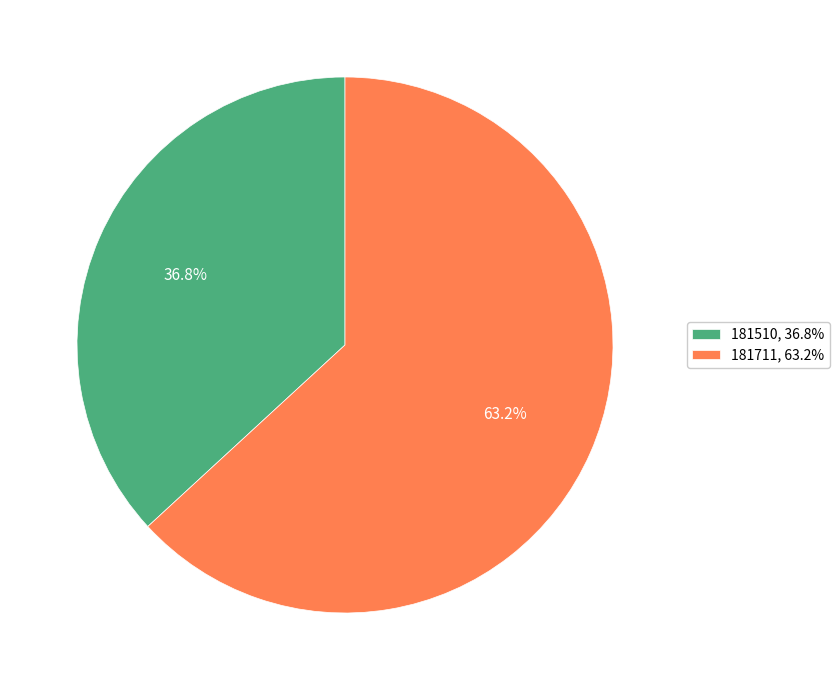

Which category accounts for the majority?

181711